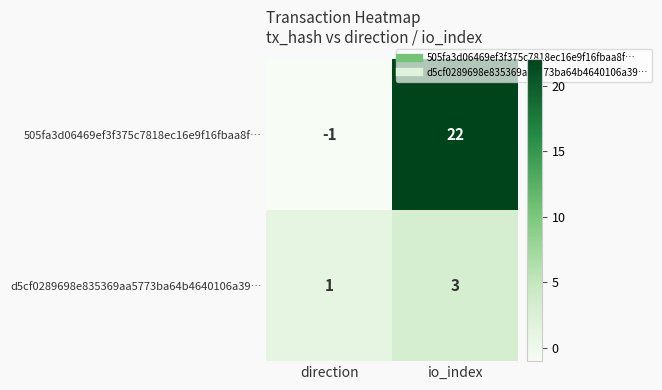

What is the total value across all series at io_index?

25